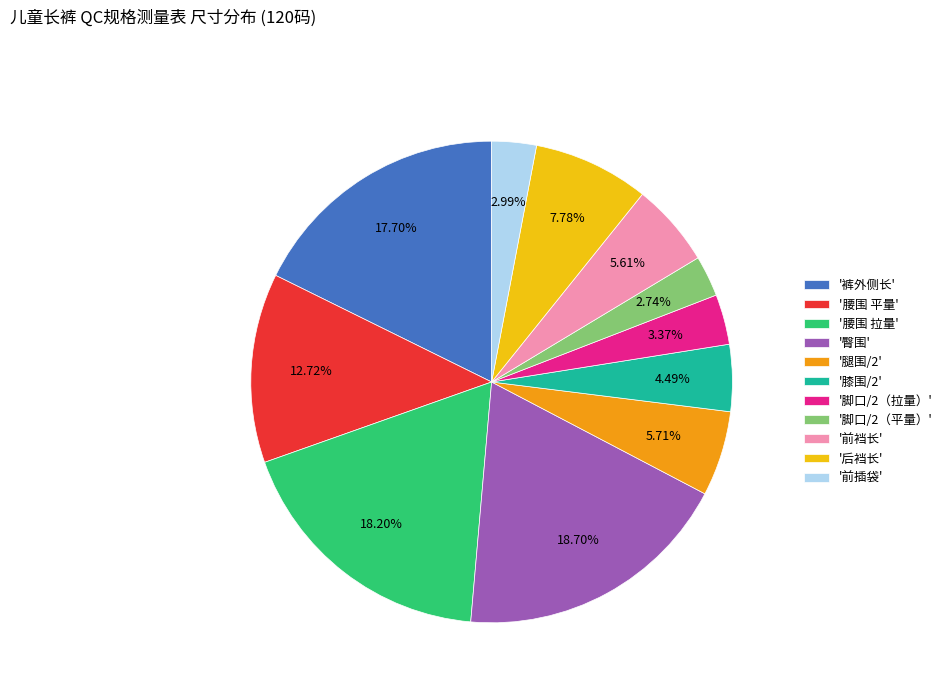

Which has a higher value, '脚口/2（拉量）' or '腰围 平量'?

'腰围 平量'